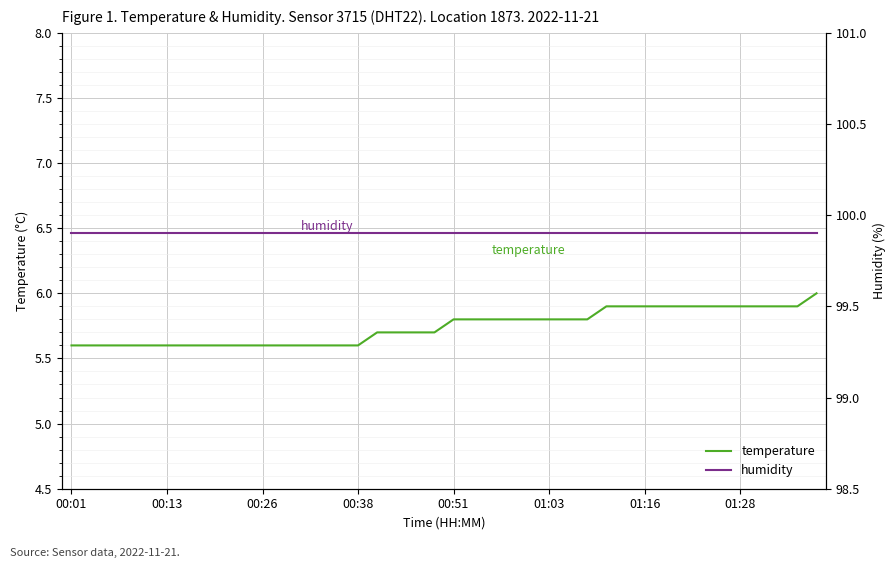

Rank the series by their maximum value, from highest to lowest.

humidity, temperature